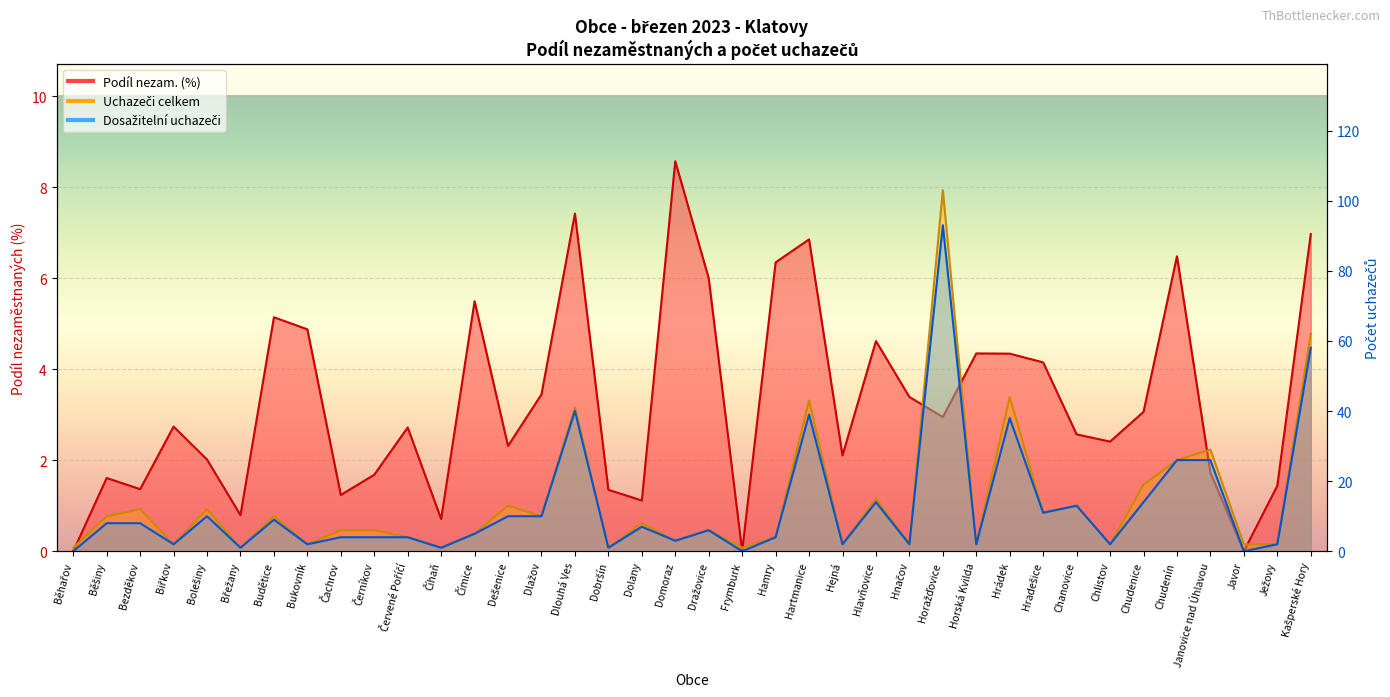

At which category does Uchazeči celkem reach its first local valley?

Biřkov